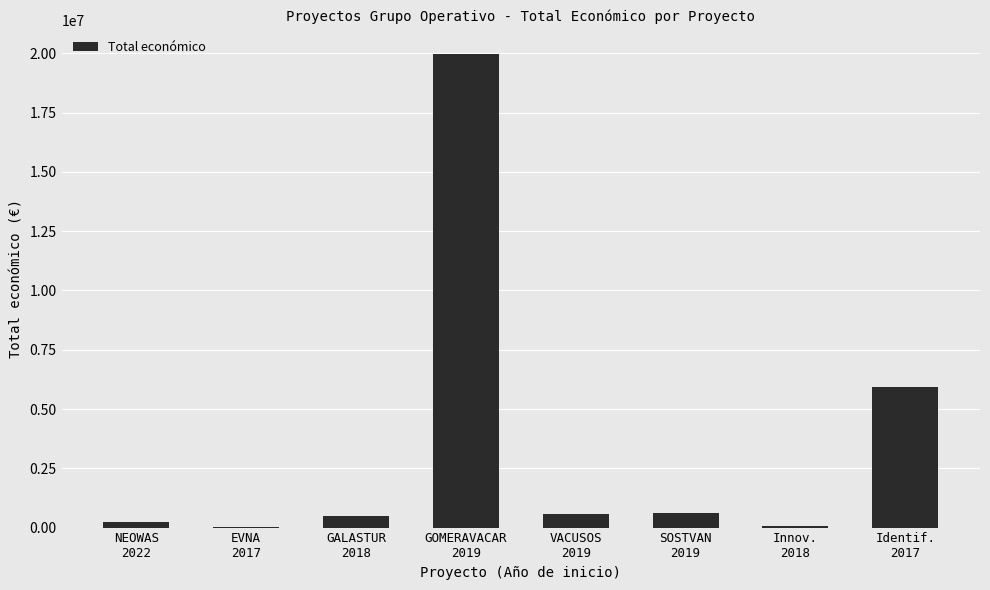

Read the value at Innov.
2018.

68803